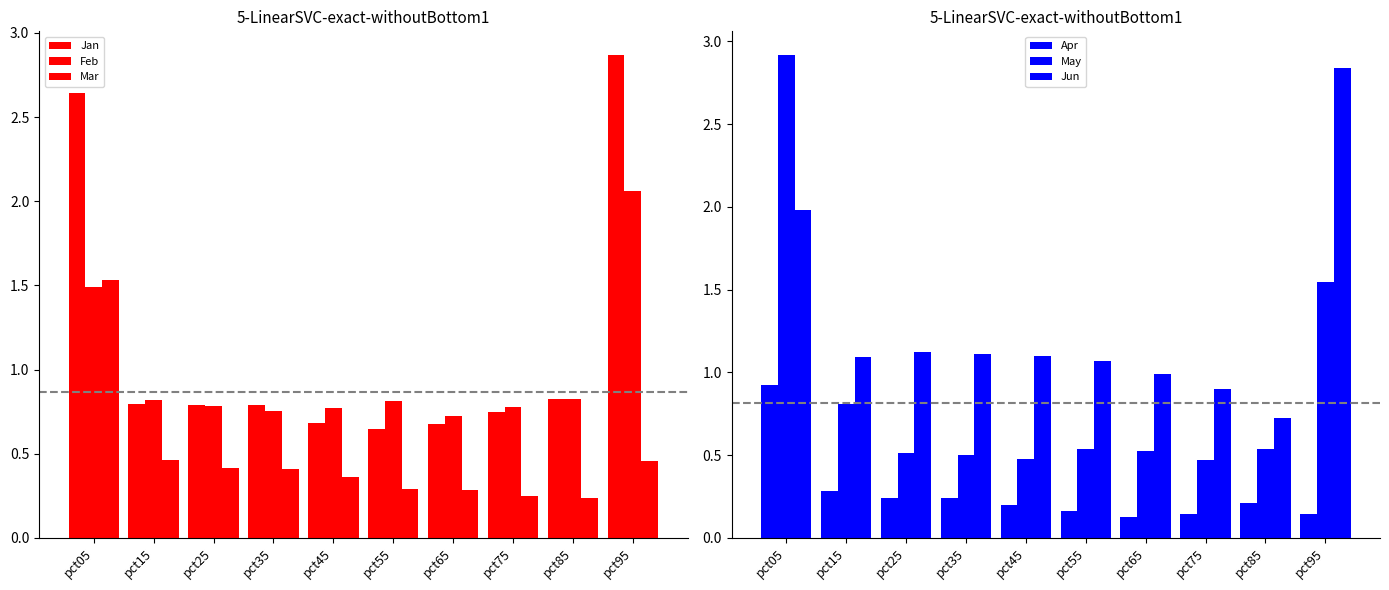

What is the difference between the highest and lowest values at pct95?

2.7